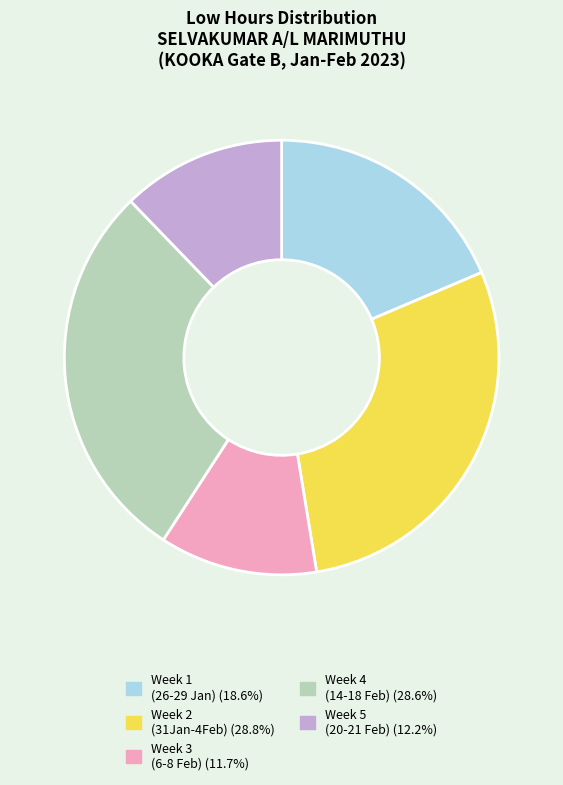

Is there any slice that represents more than half of the pie?

No